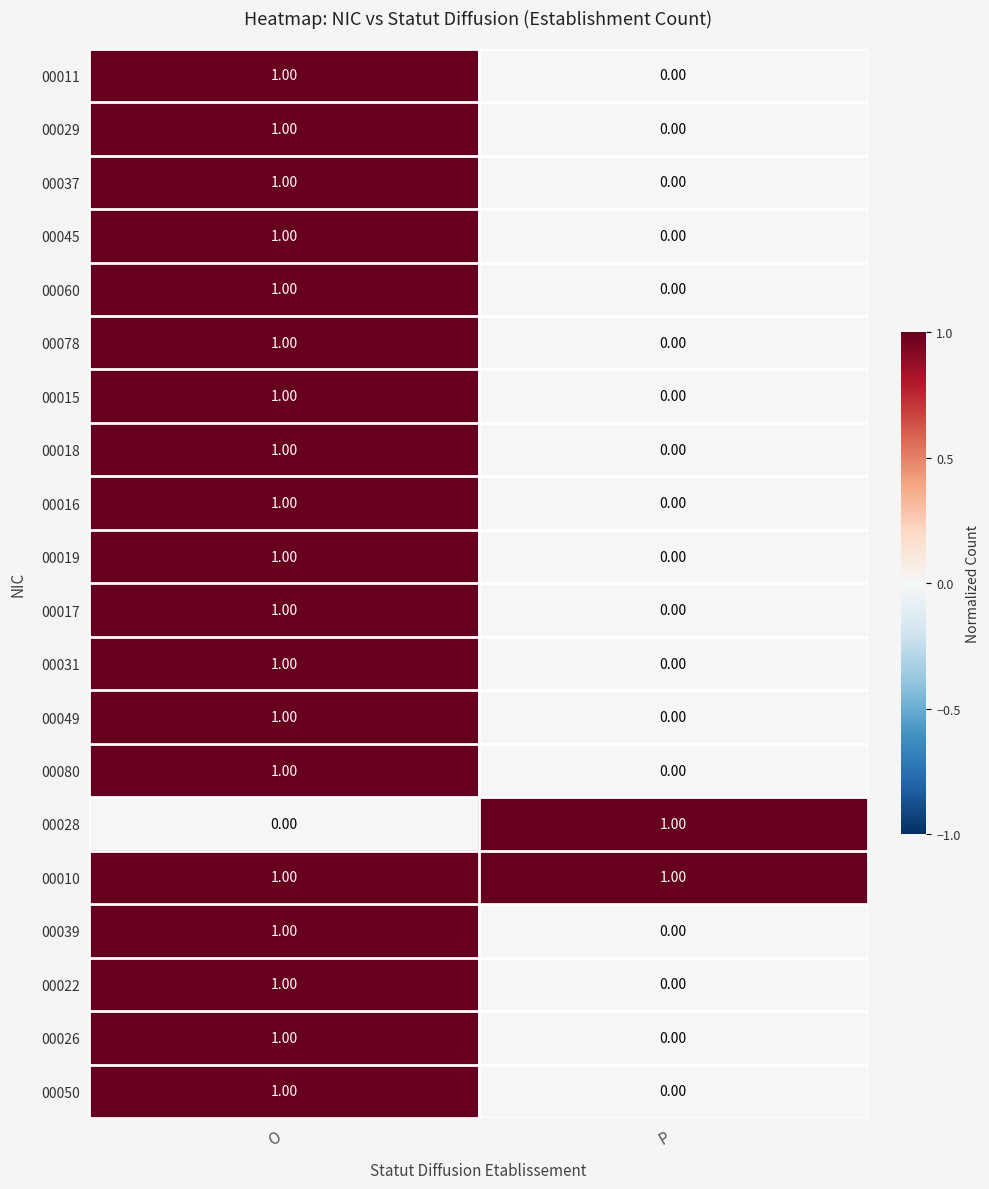

At which category is the sum across all series the highest?

O